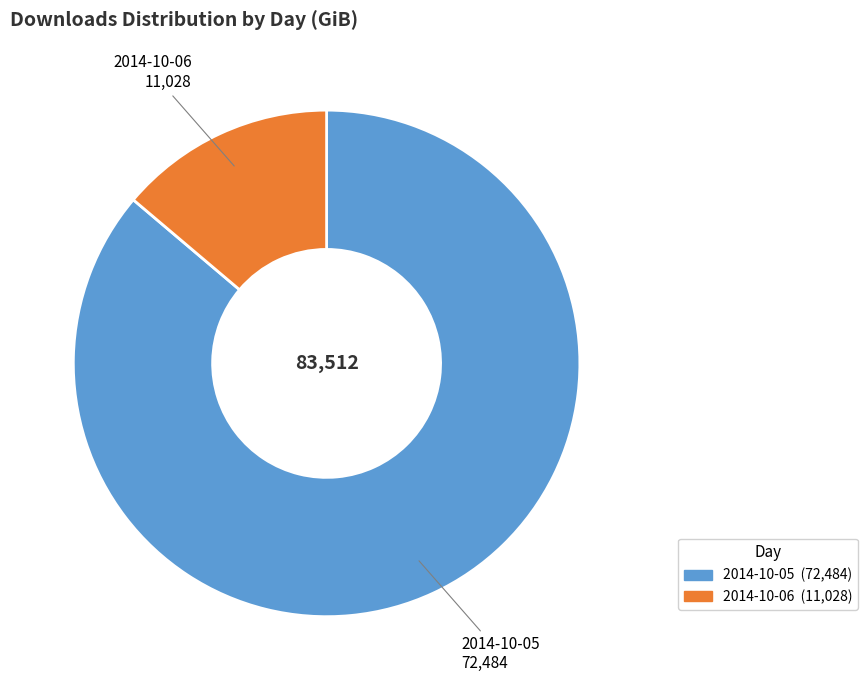

How many slices are in this pie chart?

2